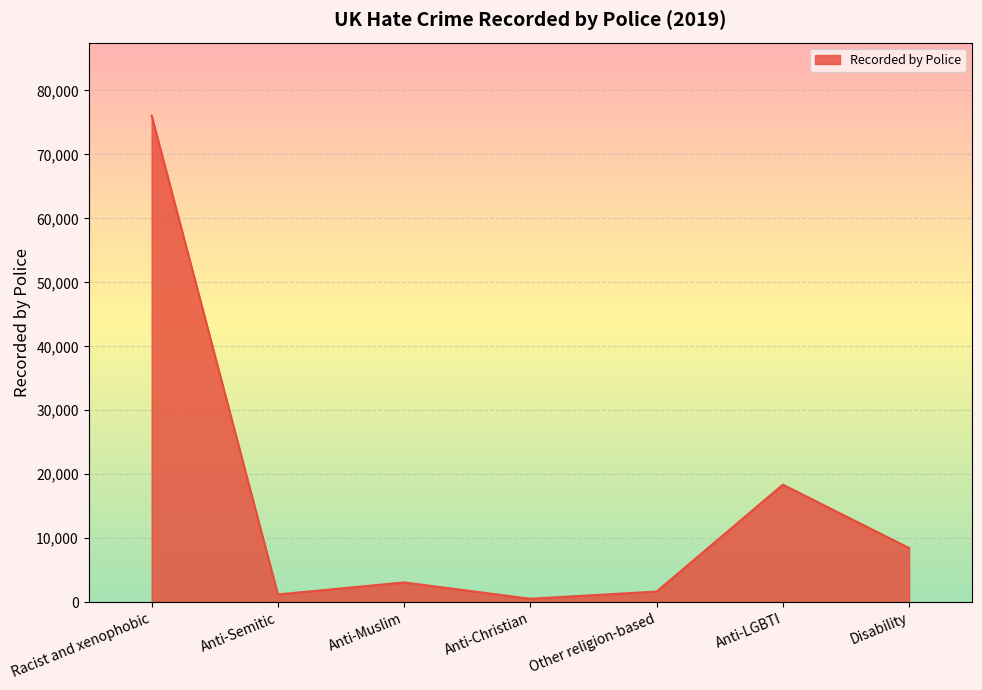

How many interior local peaks (higher than both neighbors) does the data have?

2